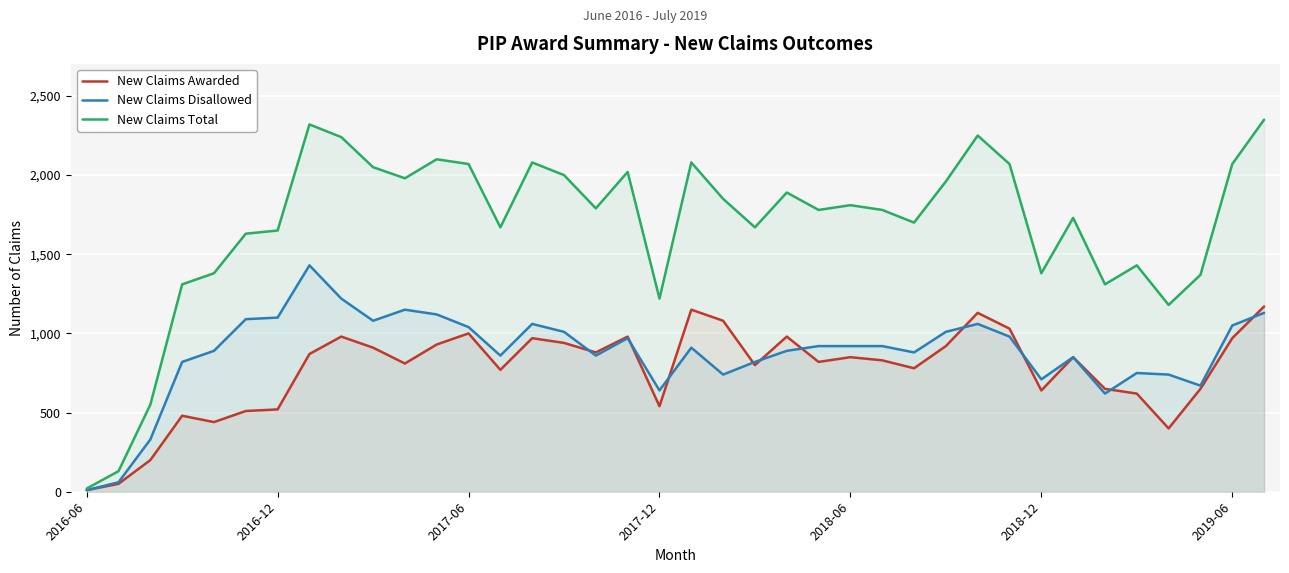

True or false: New Claims Disallowed and New Claims Total intersect in this chart.

False